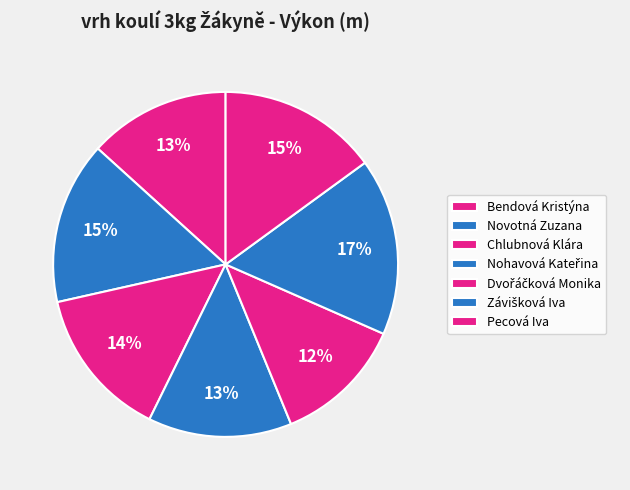

How many slices are in this pie chart?

7